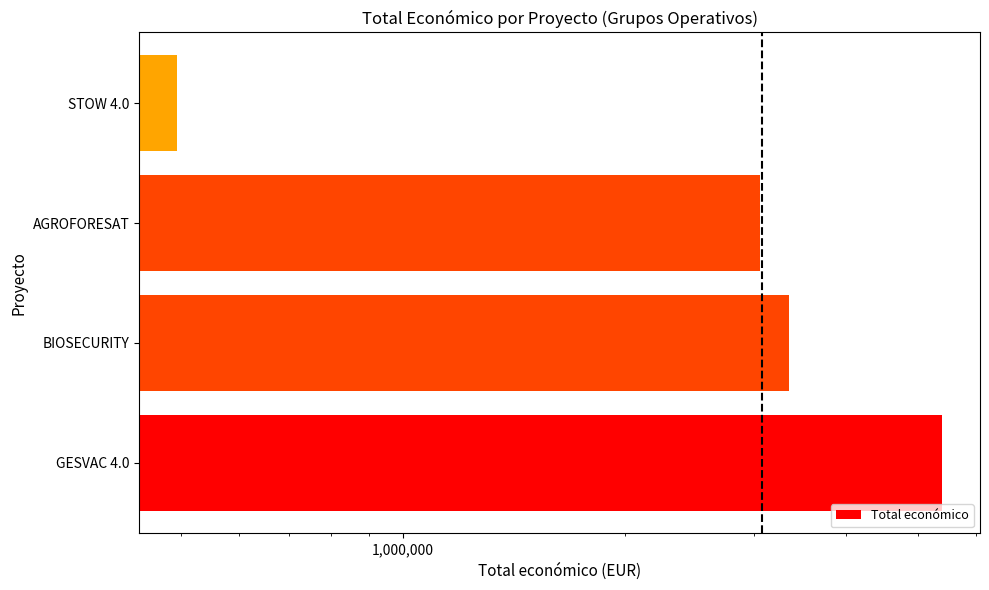

What is the greatest value displayed?

5390598